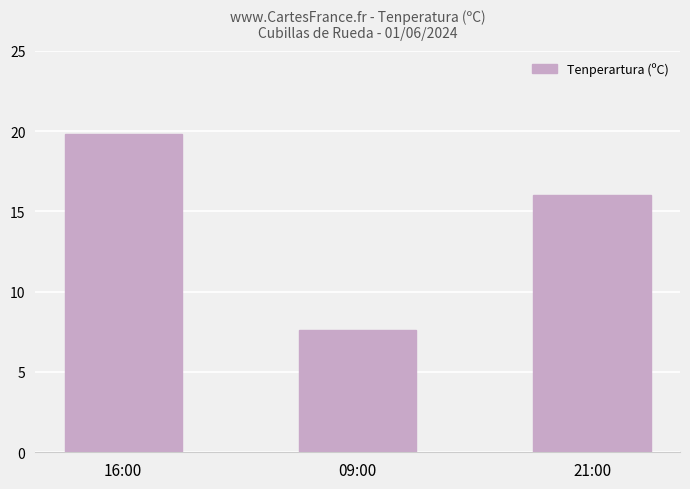

What position from the left is 21:00?

3